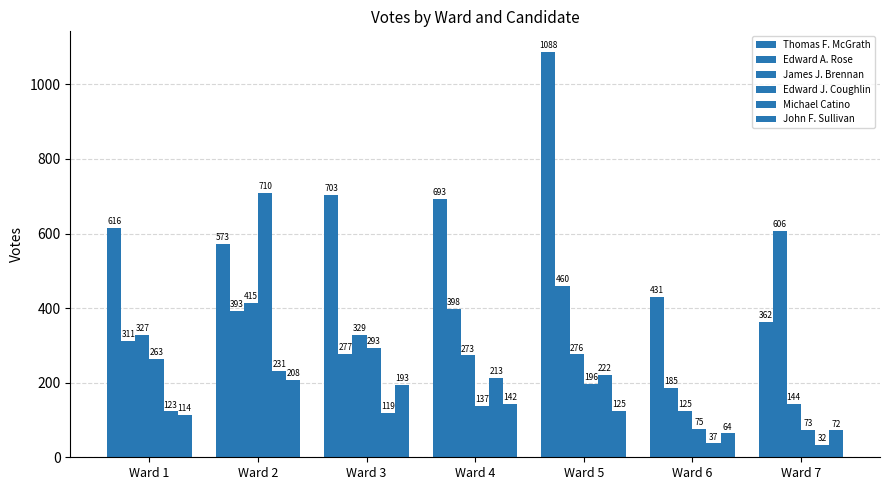

Reading left to right, list all the values displayed in this chart.

Thomas F. McGrath: 616	573	703	693	1088	431	362
Edward A. Rose: 311	393	277	398	460	185	606
James J. Brennan: 327	415	329	273	276	125	144
Edward J. Coughlin: 263	710	293	137	196	75	73
Michael Catino: 123	231	119	213	222	37	32
John F. Sullivan: 114	208	193	142	125	64	72